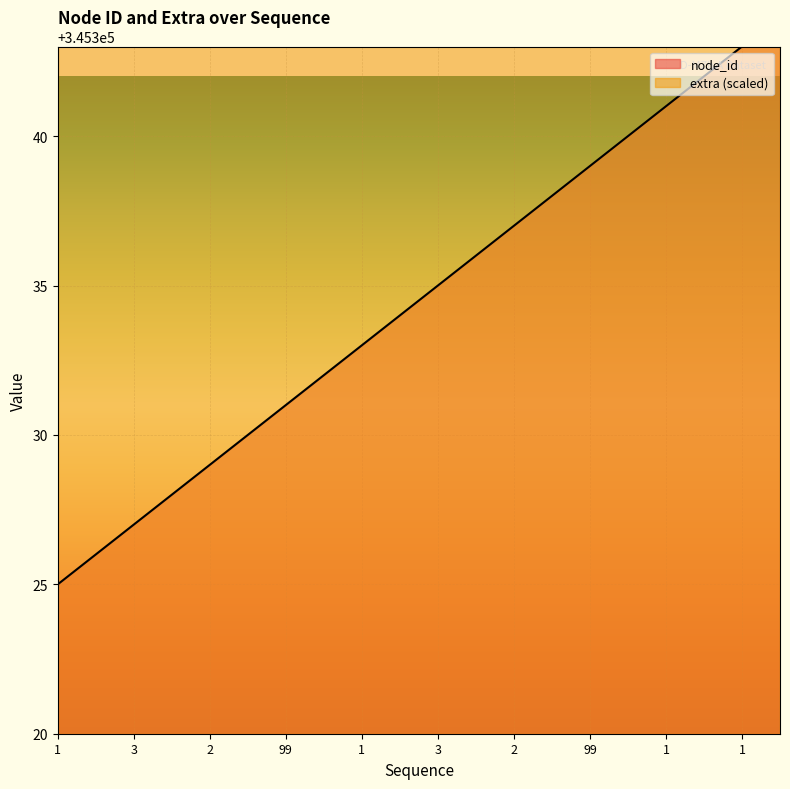

Which label corresponds to the smallest value in the chart?

1